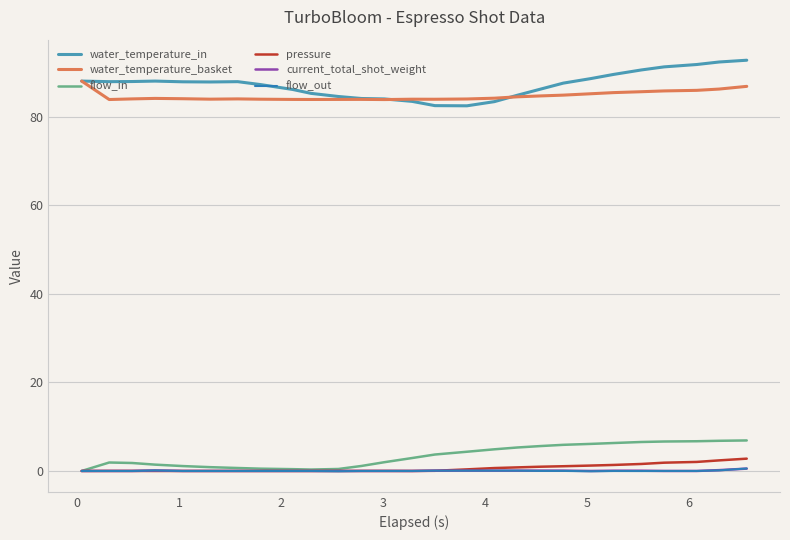

True or false: pressure and water_temperature_basket cross at least once.

False